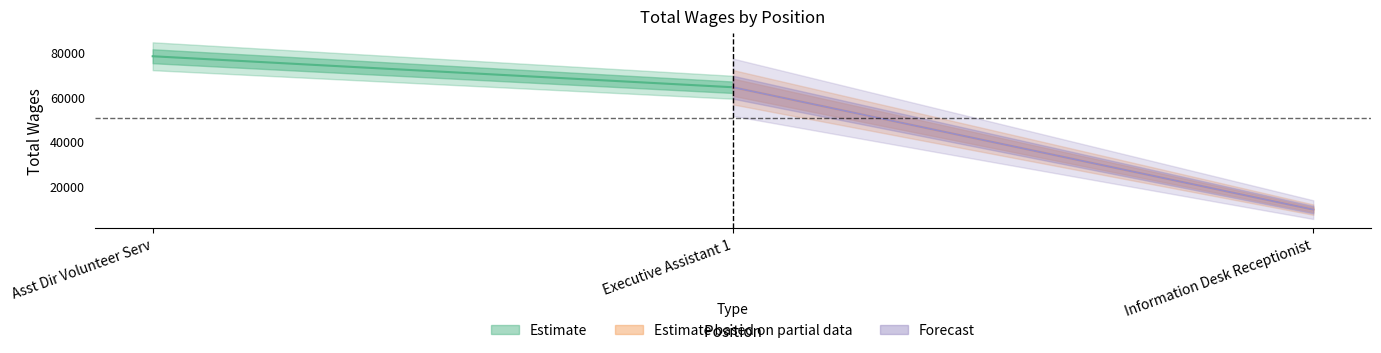

How many data points are less than 64363?

1